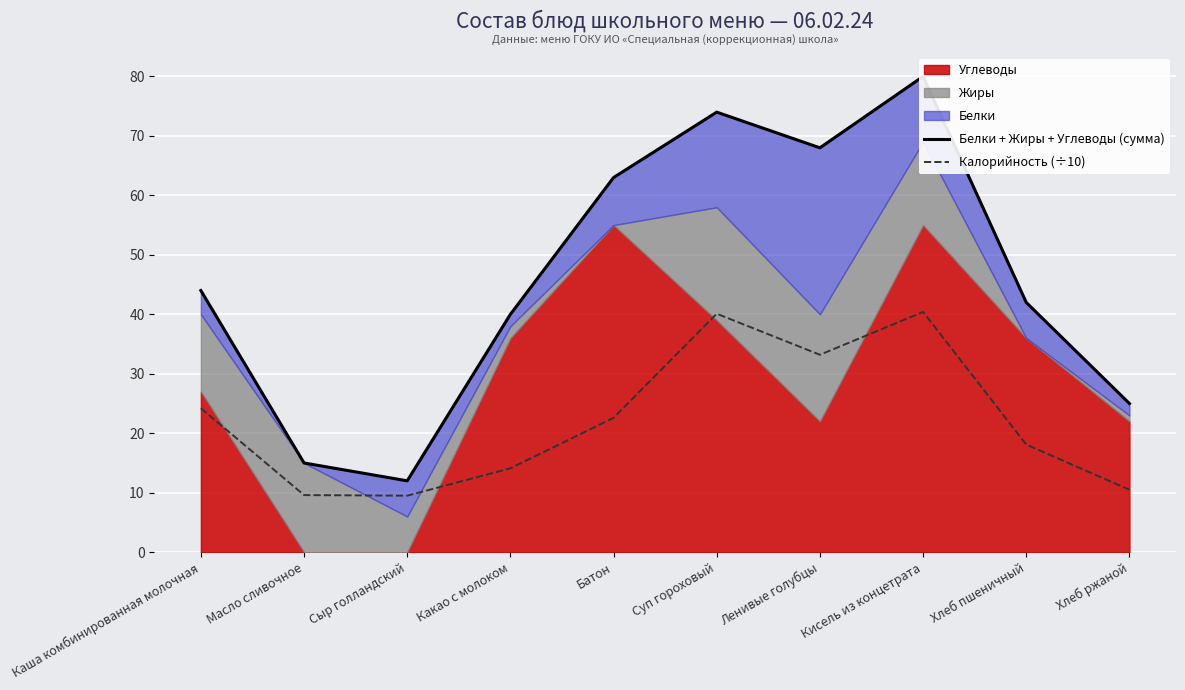

What is the highest value of the Калорийность (÷10) series?

40.4